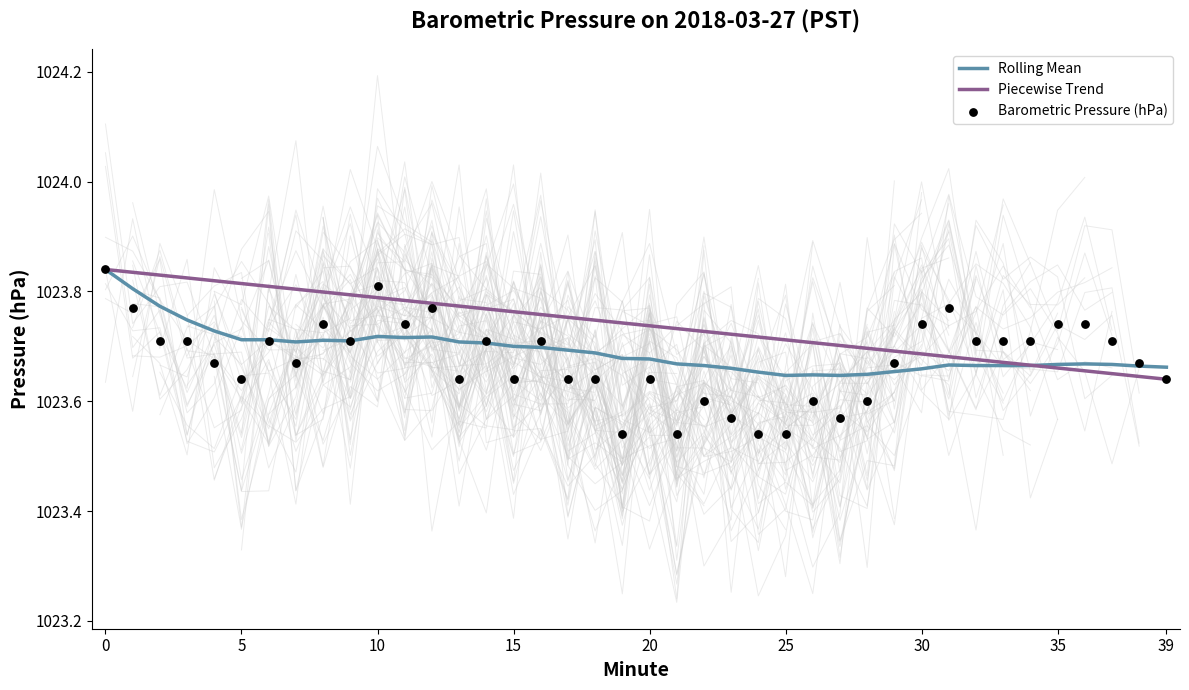

Is it true that Rolling Mean equals 1665.1 at 10?

False